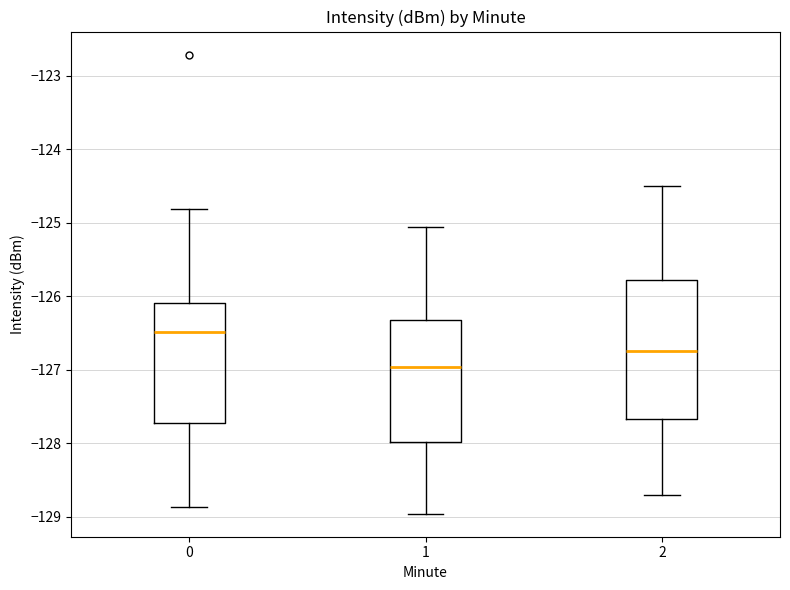

Reading left to right, read every box against the y-axis: the position of its median line, the range the box covers, and the ends of its whiskers. The values are not printed on the chart, so give them approximately, as read against the axis.

0: median -126.5, box -127.7 to -126.1, whiskers -128.9 to -124.8
1: median -127.0, box -128.0 to -126.3, whiskers -129.0 to -125.1
2: median -126.7, box -127.7 to -125.8, whiskers -128.7 to -124.5